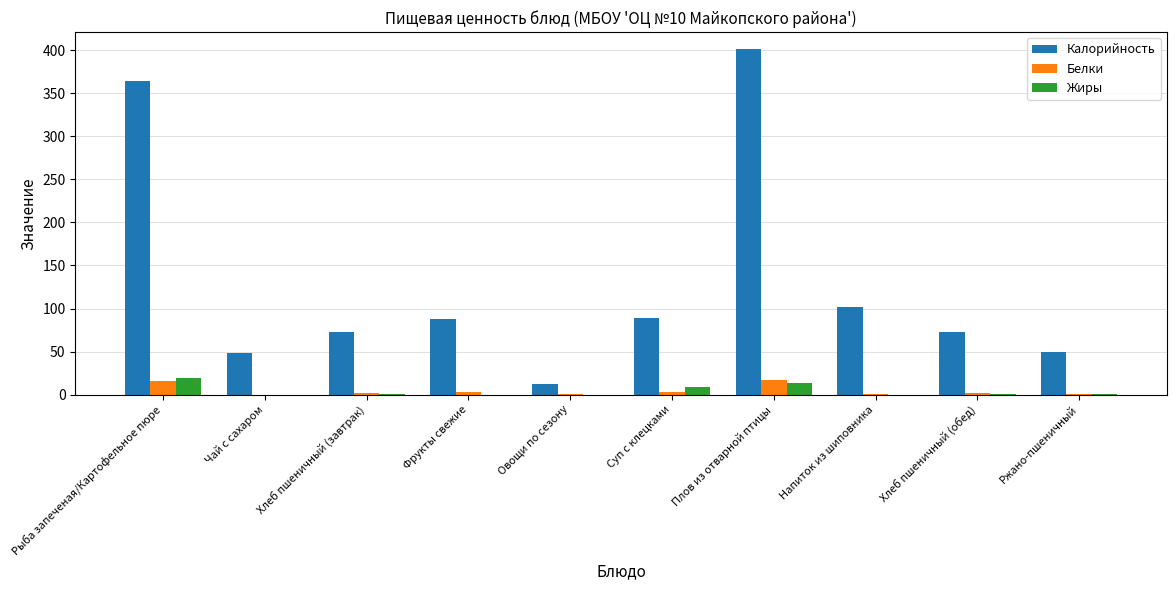

The value of Калорийность at Ржано-пшеничный is 79.3. True or false?

False